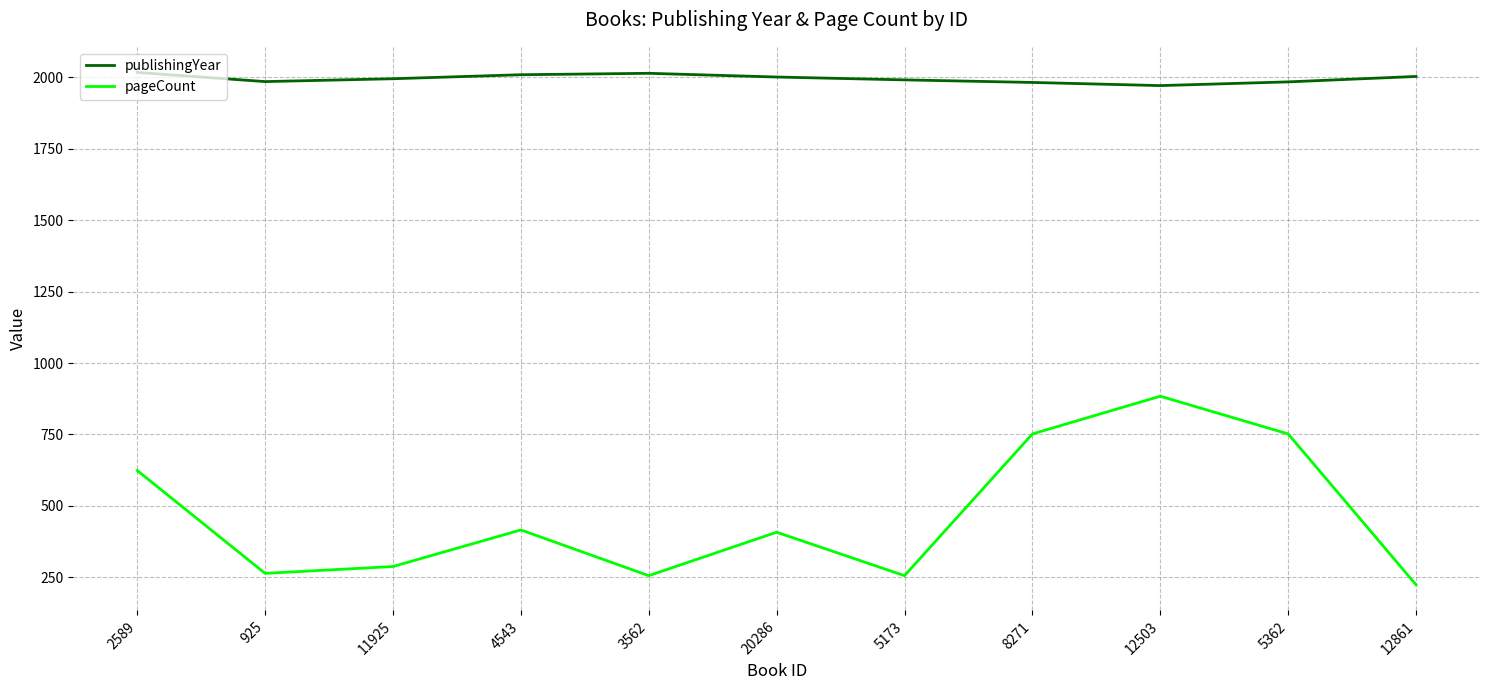

Which series has the largest range (max minus min)?

pageCount